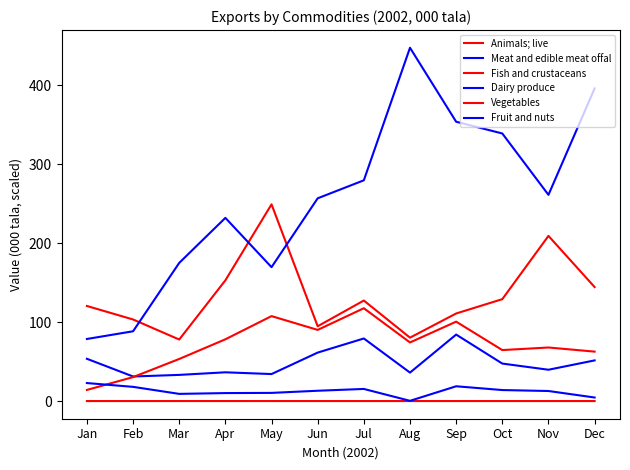

How many lines are shown in the chart?

6